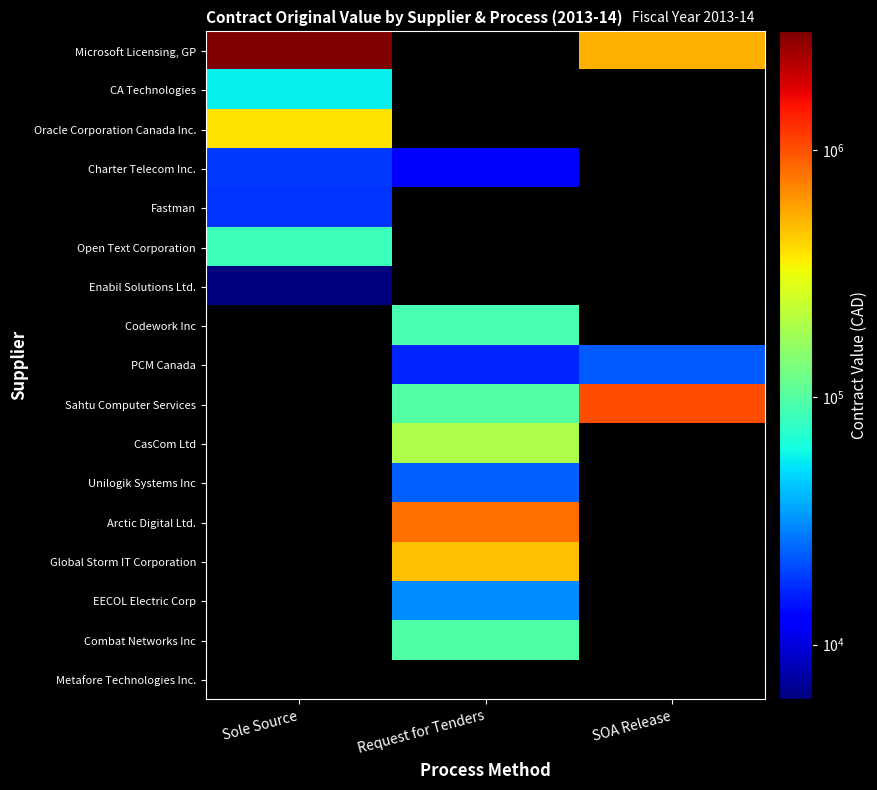

The PCM Canada series shows 23378.4 at Request for Tenders. True or false?

False